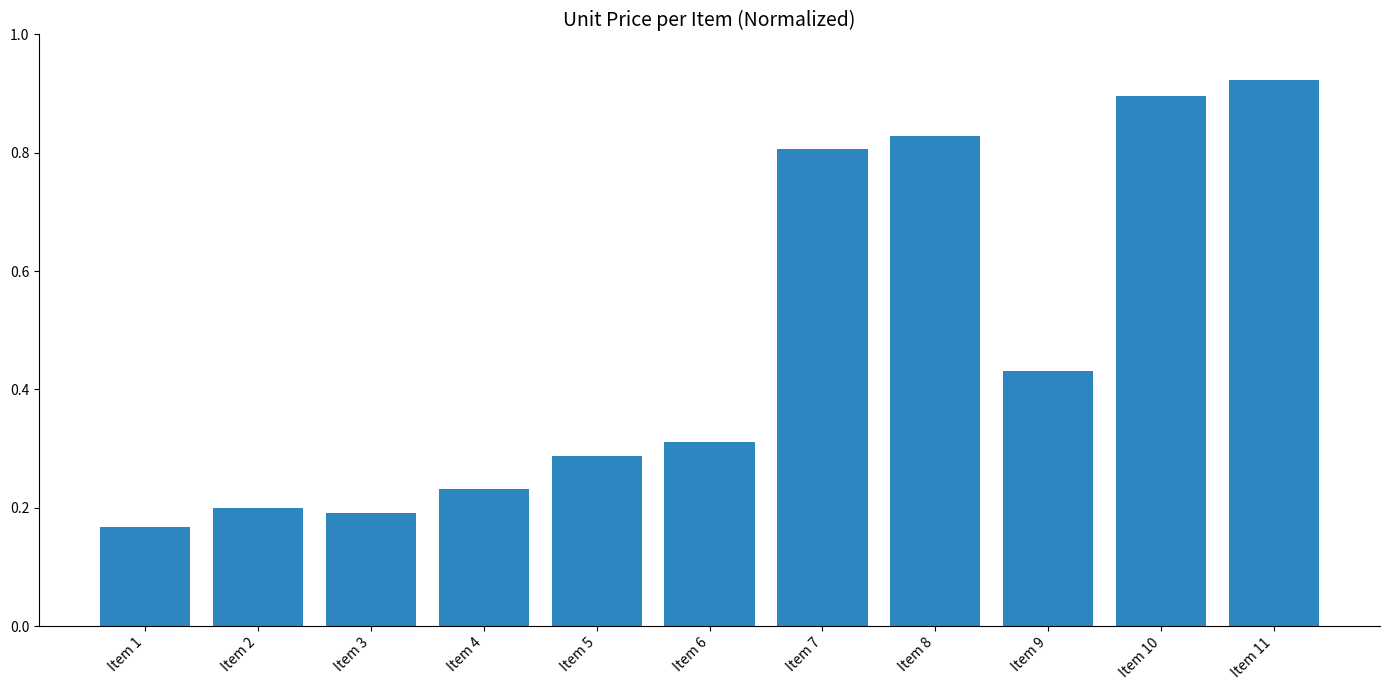

Count the number of categories in the chart.

11